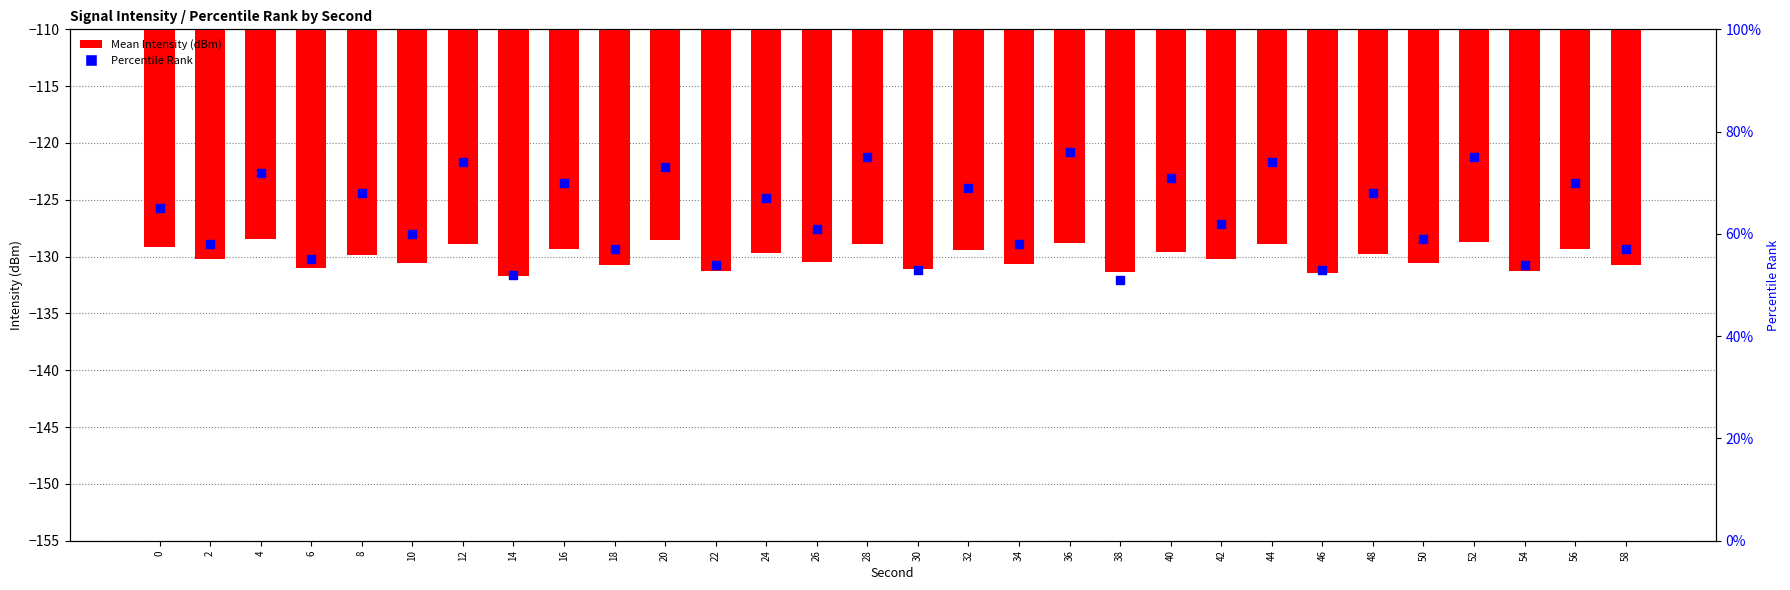

What is the total value across all series at 26?

-69.4